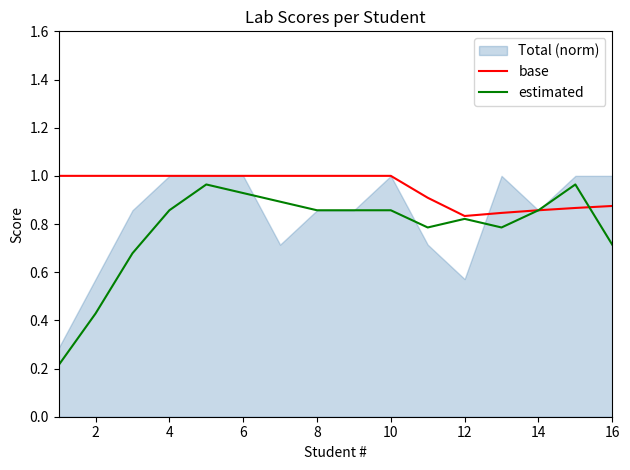

The estimated series shows 0.7 at 16. True or false?

True